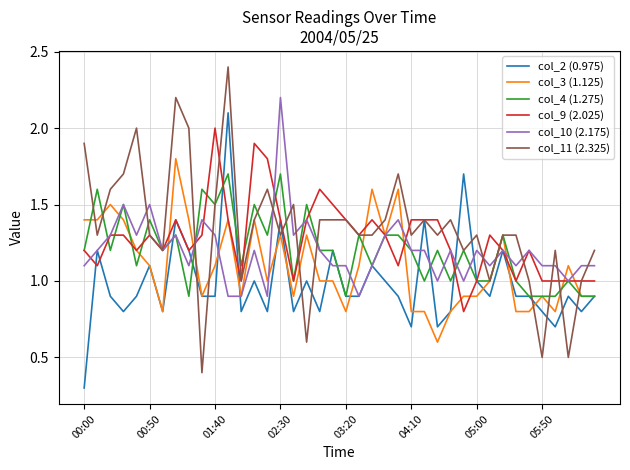

Which series has the widest spread of values?

col_11 (2.325)